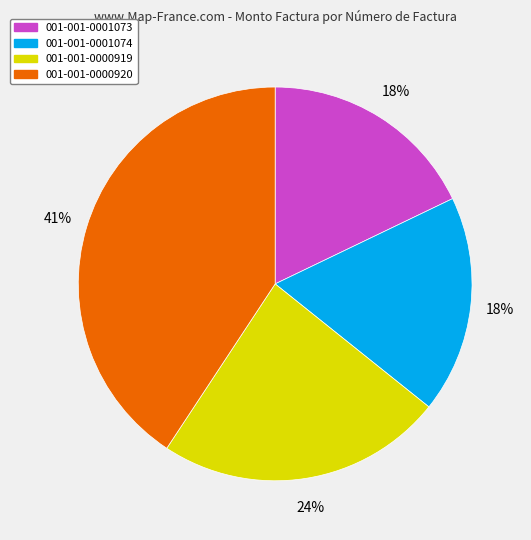

What percentage is the 001-001-0000919 slice, to the nearest percent?

24%